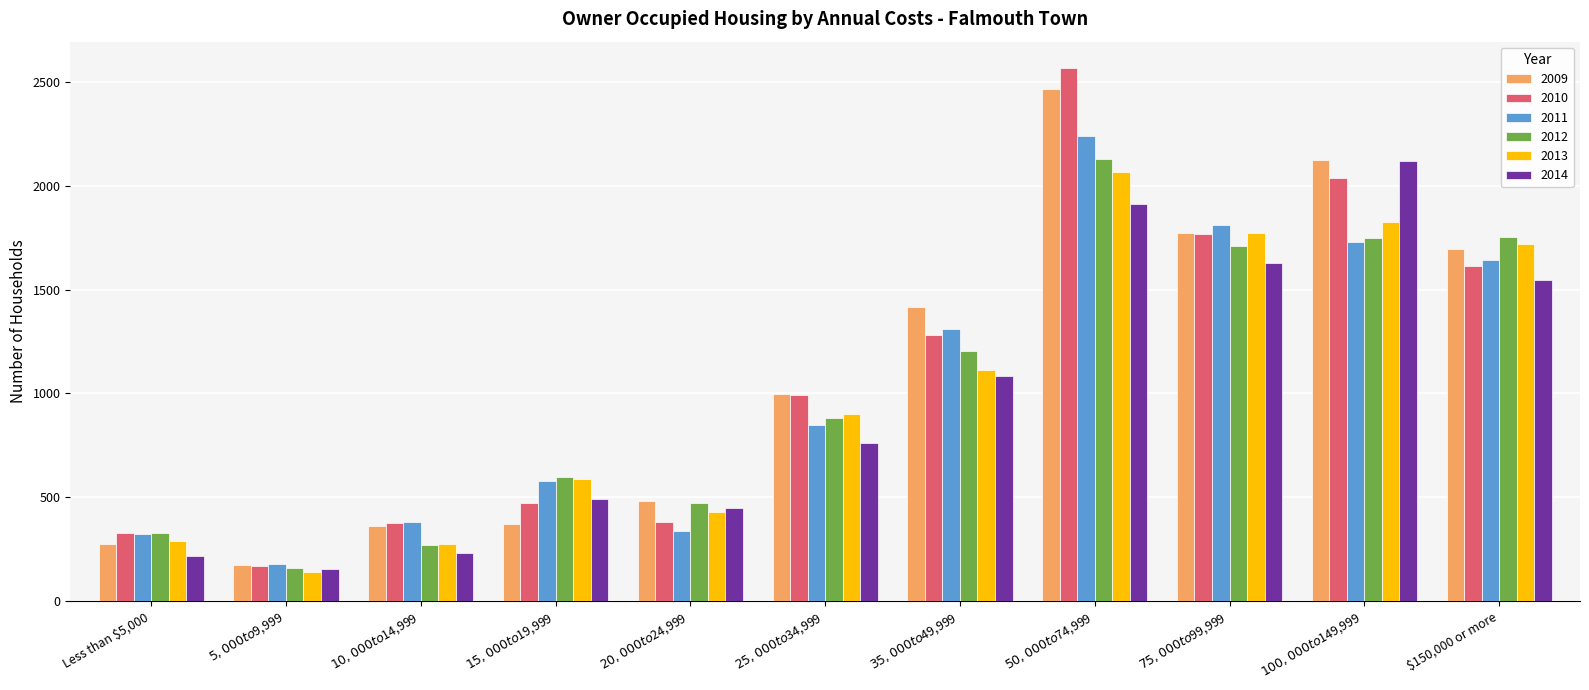

What is the sum of the 2009 values at $5,000 to $9,999 and $15,000 to $19,999?

541